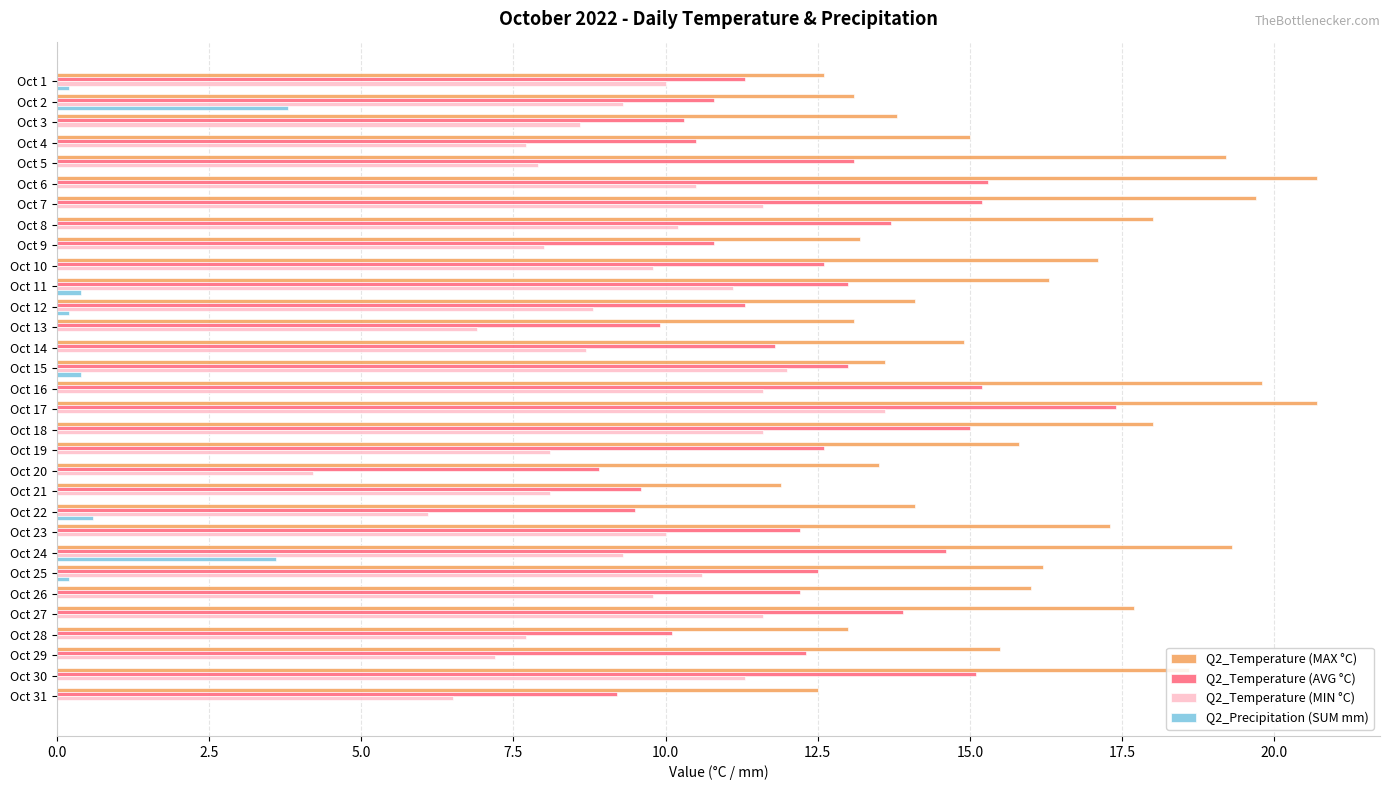

What is the greatest value displayed?

20.7